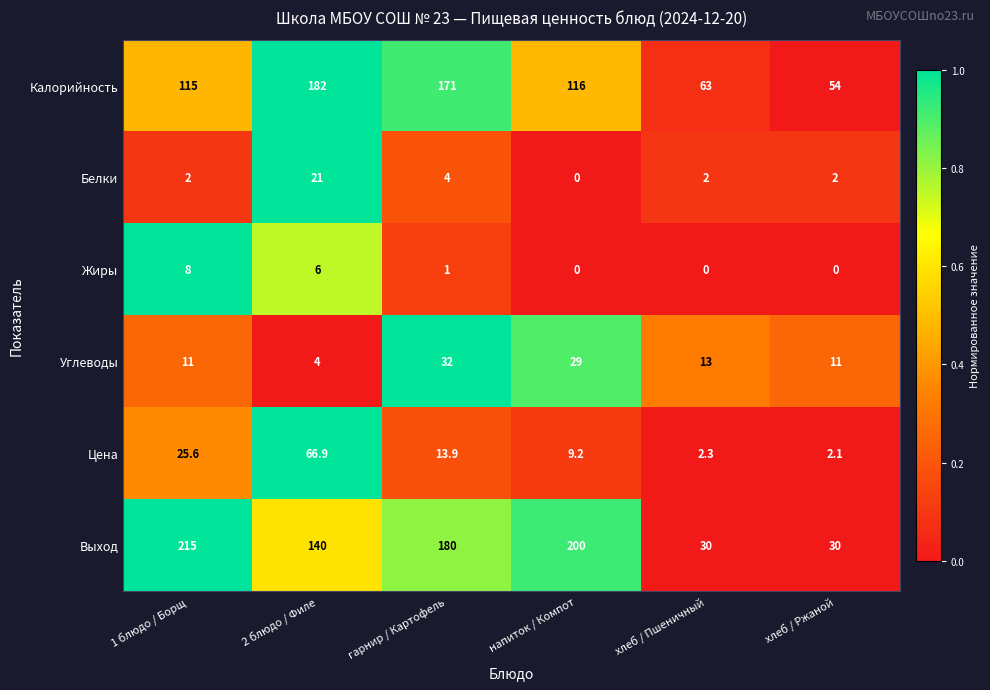

At how many categories does at least one series exceed 43?

6